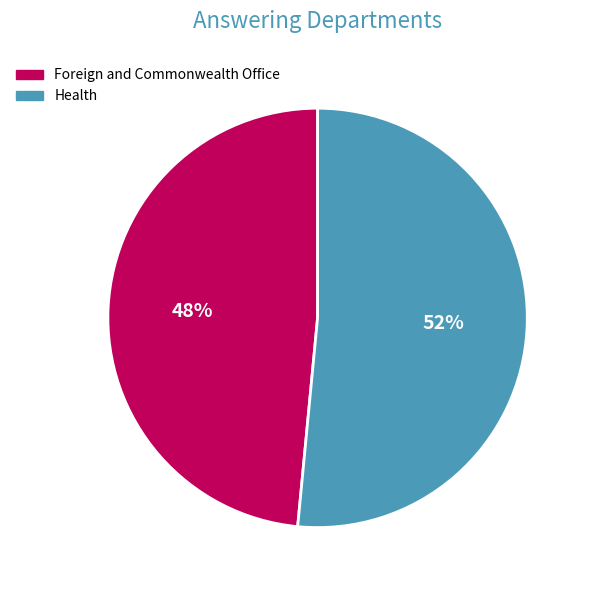

To the nearest percent, what portion does Foreign and Commonwealth Office represent?

48%